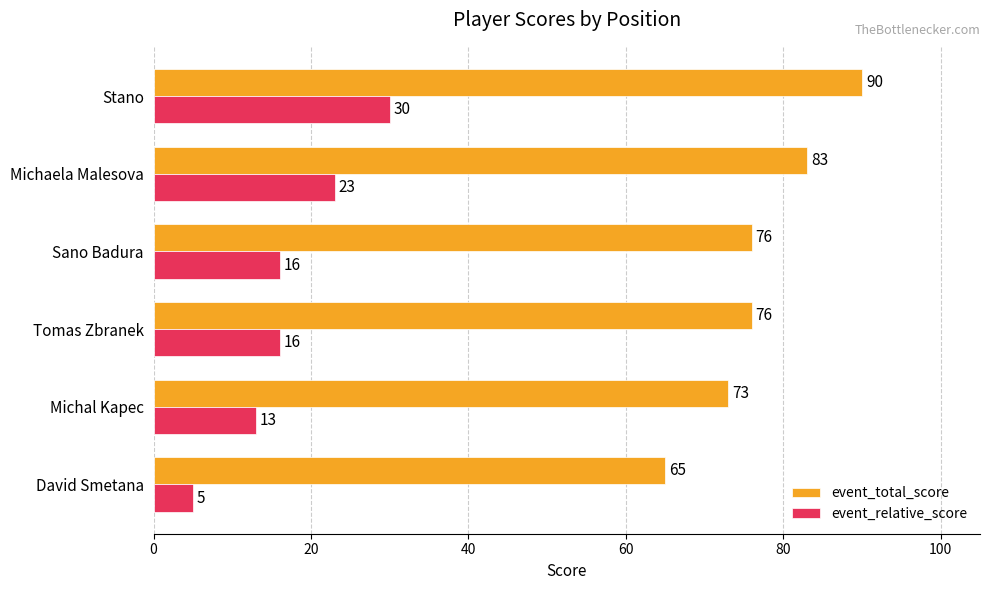

What is the sum of all event_relative_score values?

103